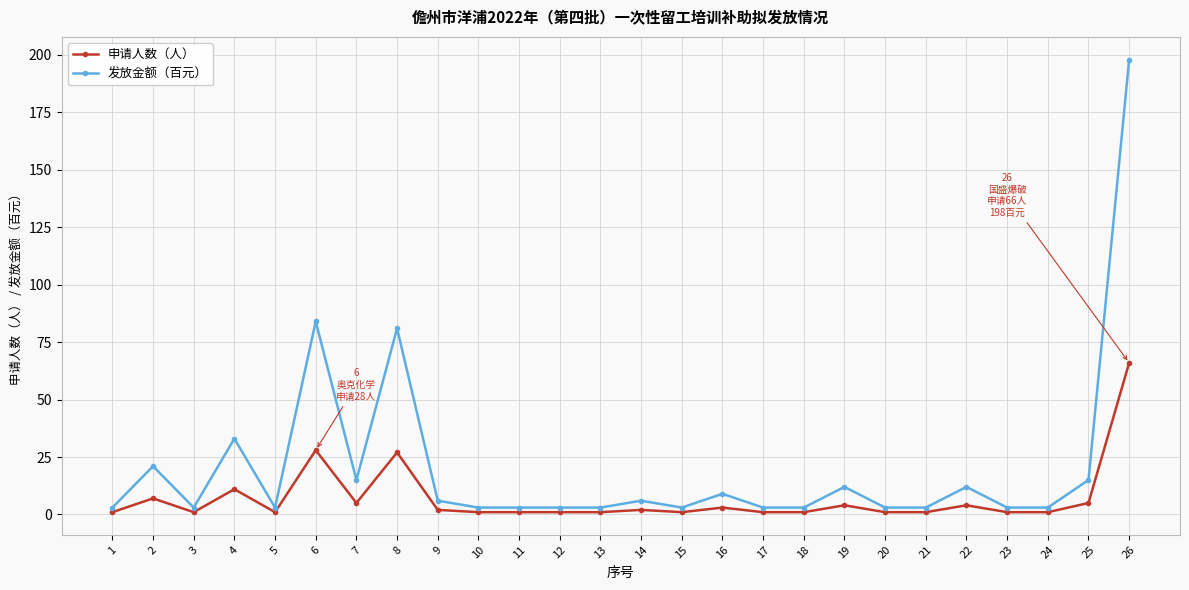

List the series in order of their overall mean, highest first.

发放金额（百元）, 申请人数（人）